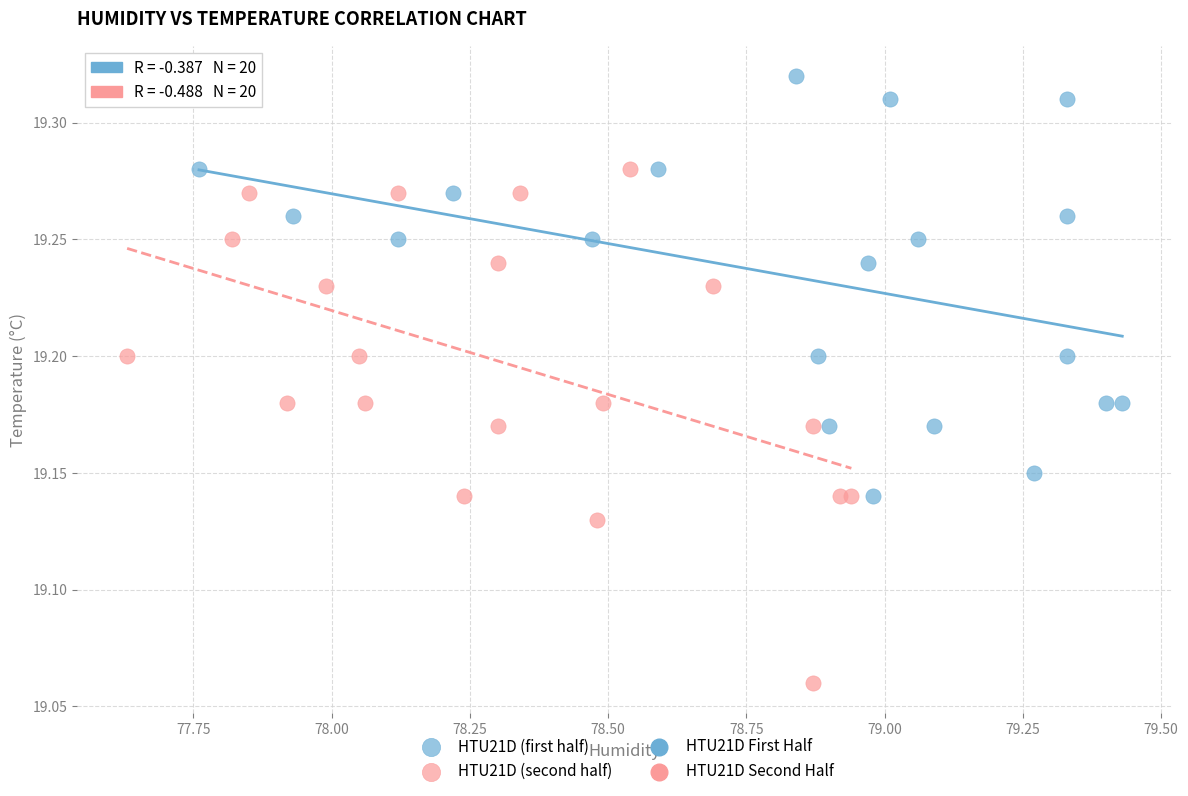

Which series contains the lowest Y value?

HTU21D (second half)